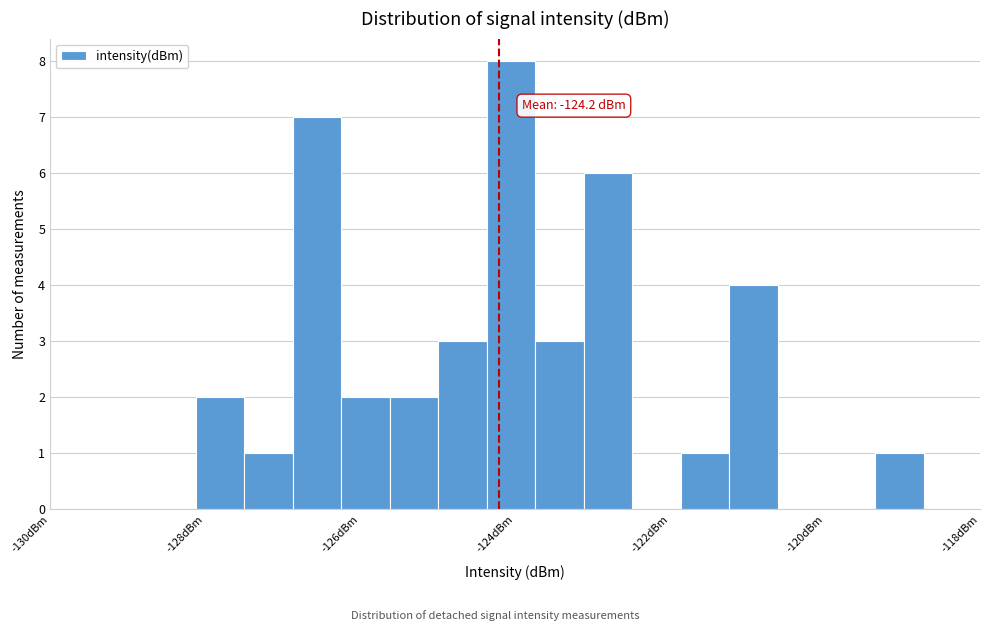

Around what value on the x-axis is the tallest bar? Give the approximate position of its centre, as read against the axis.

-124.0